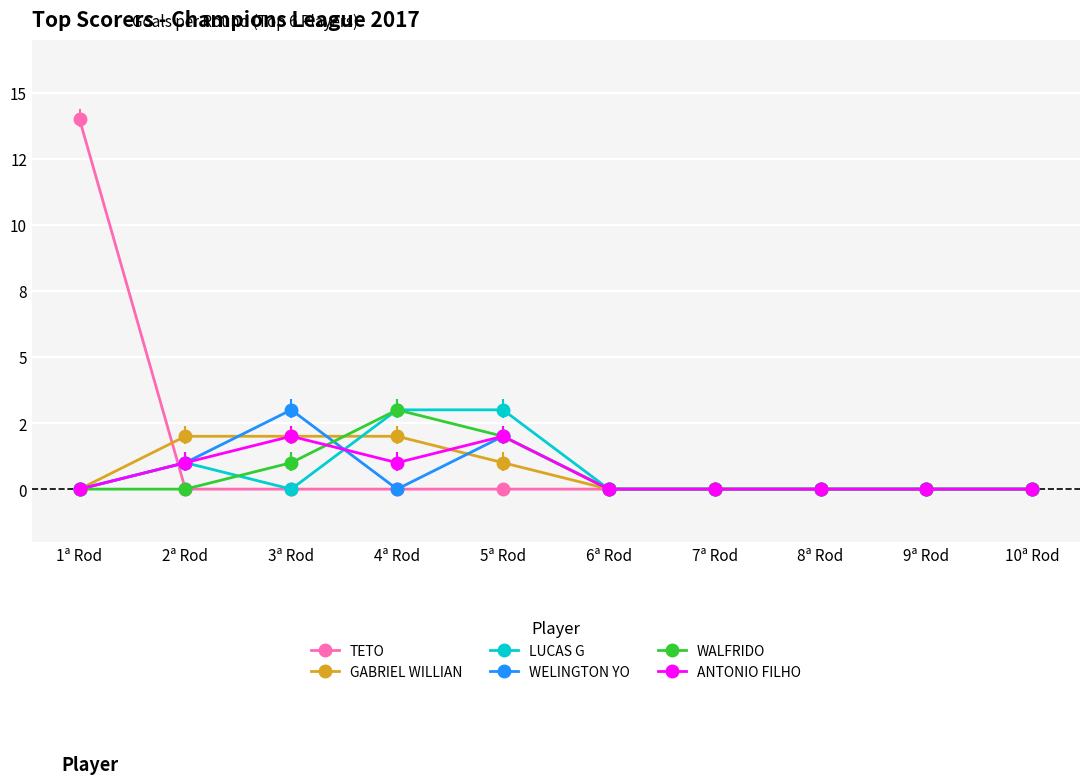

What are all the series names shown in the legend?

TETO, GABRIEL WILLIAN, LUCAS G, WELINGTON YO, WALFRIDO, ANTONIO FILHO